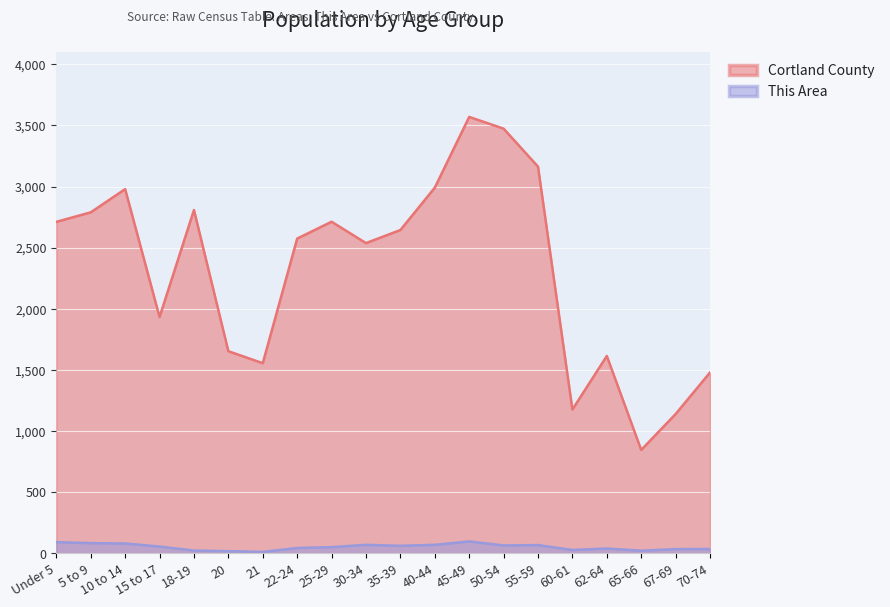

Which series has the largest total across all categories?

Cortland County